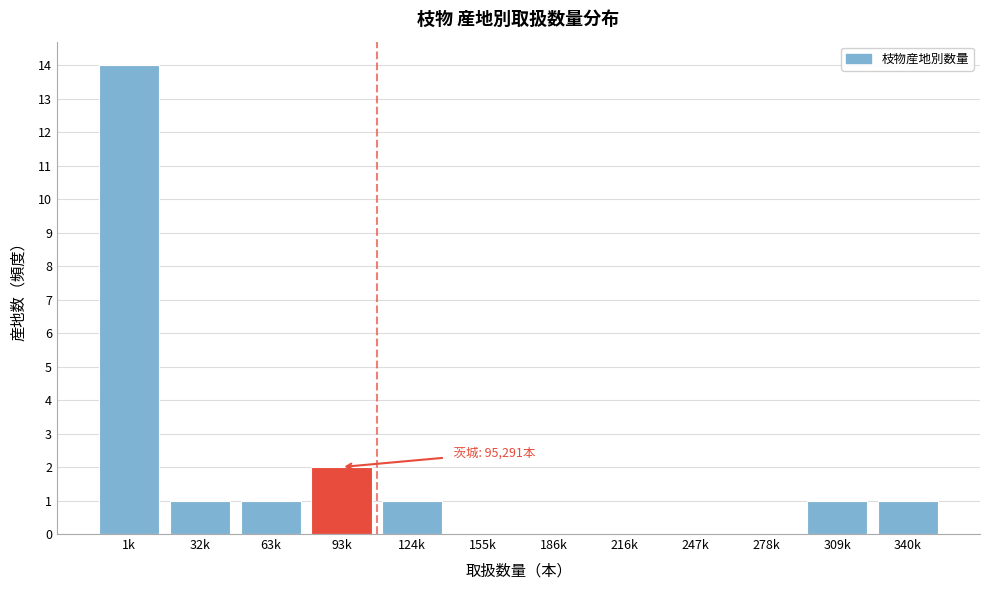

Reading right to left, what are all the values shown in this chart?

340k=1	309k=1	278k=0	247k=0	216k=0	186k=0	155k=0	124k=1	93k=2	63k=1	32k=1	1k=14